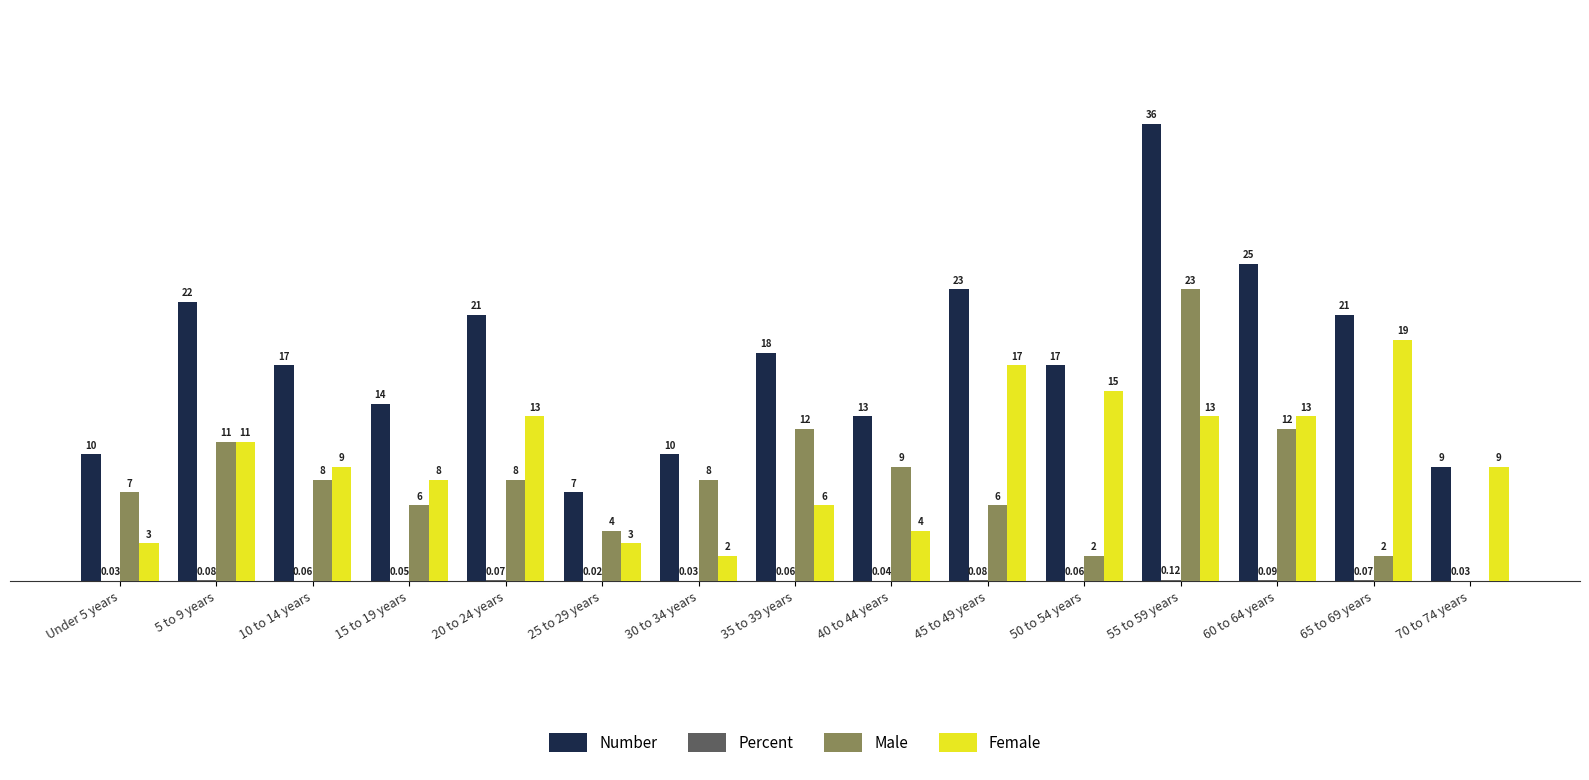

Does the chart contain stacked bars?

No